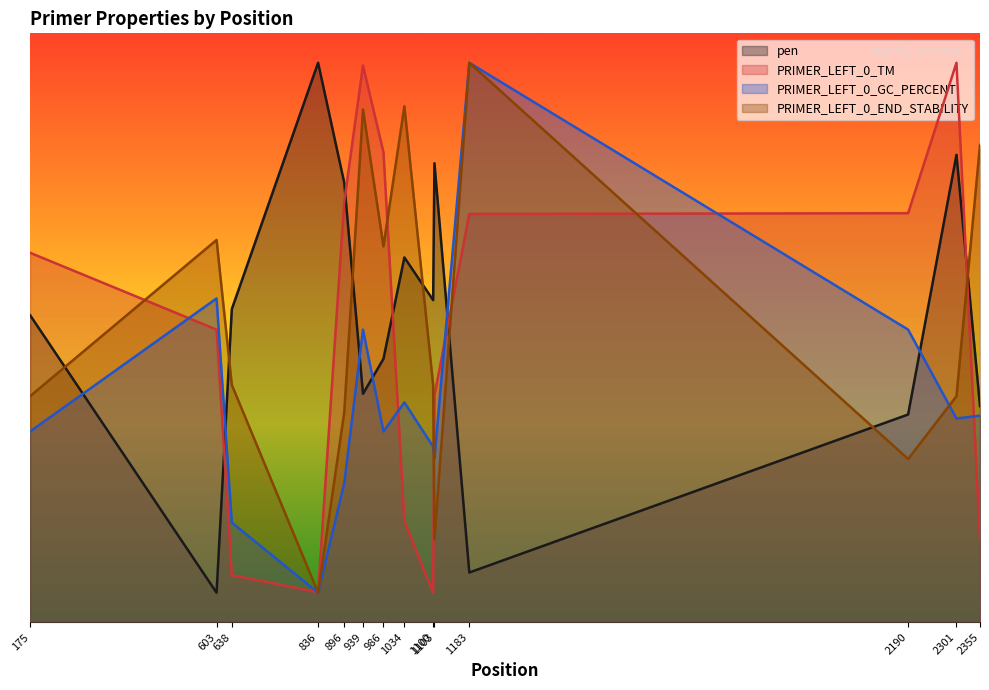

What value does the PRIMER_LEFT_0_END_STABILITY series have at 896?

3.6